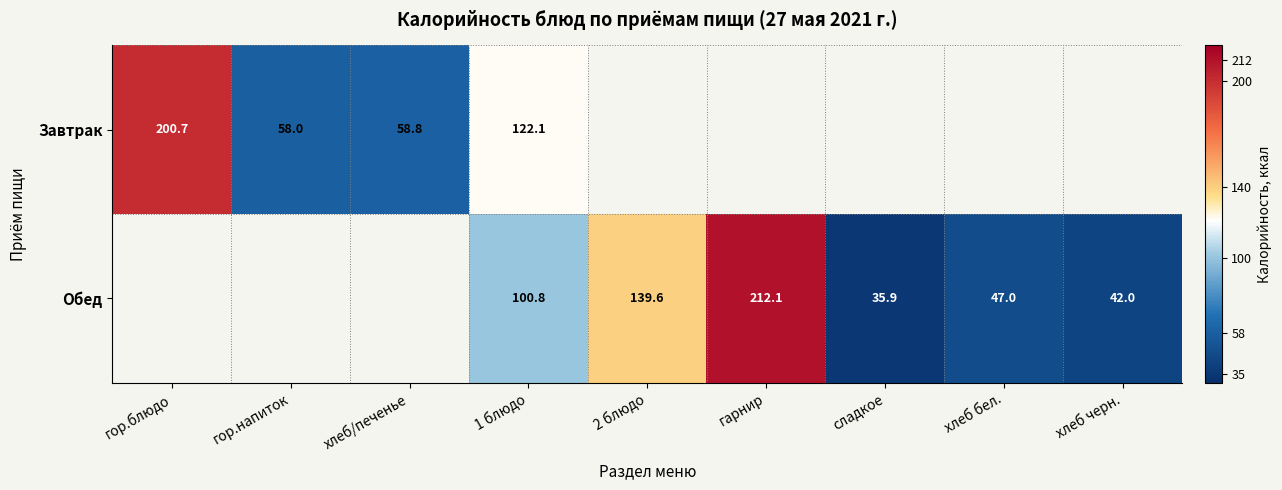

True or false: Обед has a value of 212.1 at гарнир.

True